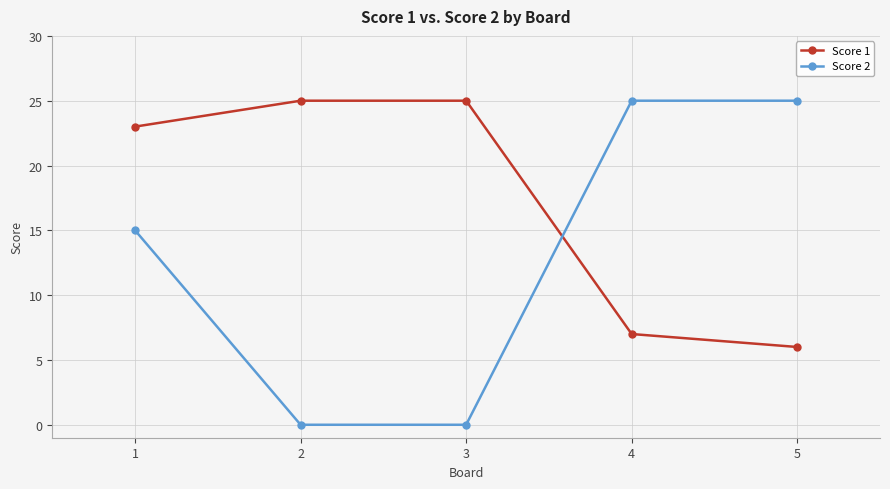

What is the difference between the maximum and minimum values in the Score 2 series?

25